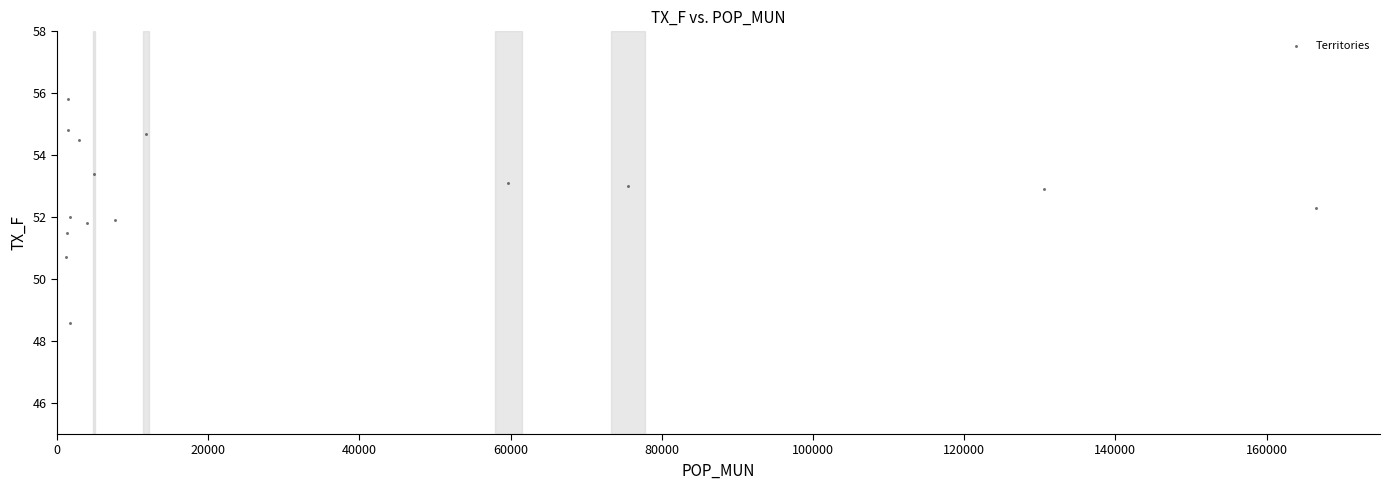

What is the range of X values (max minus min)?

165287.0